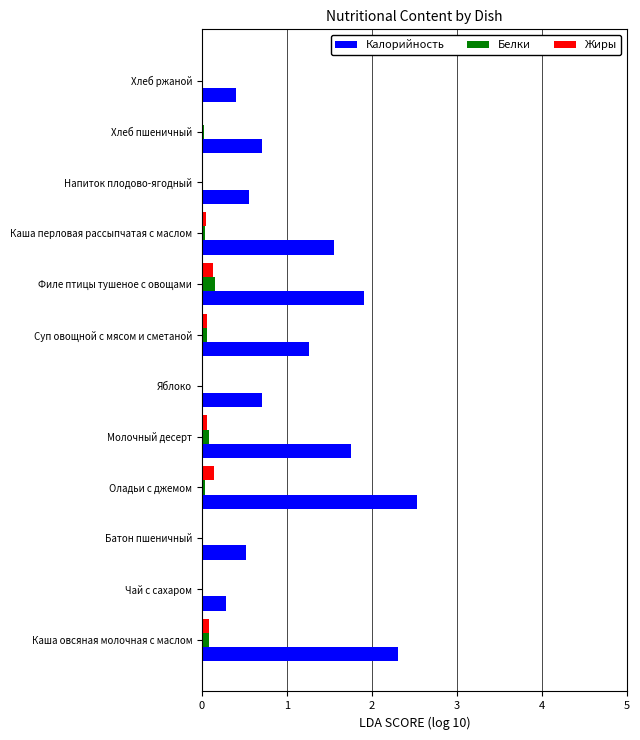

What is the sum of all Калорийность values?

14.5